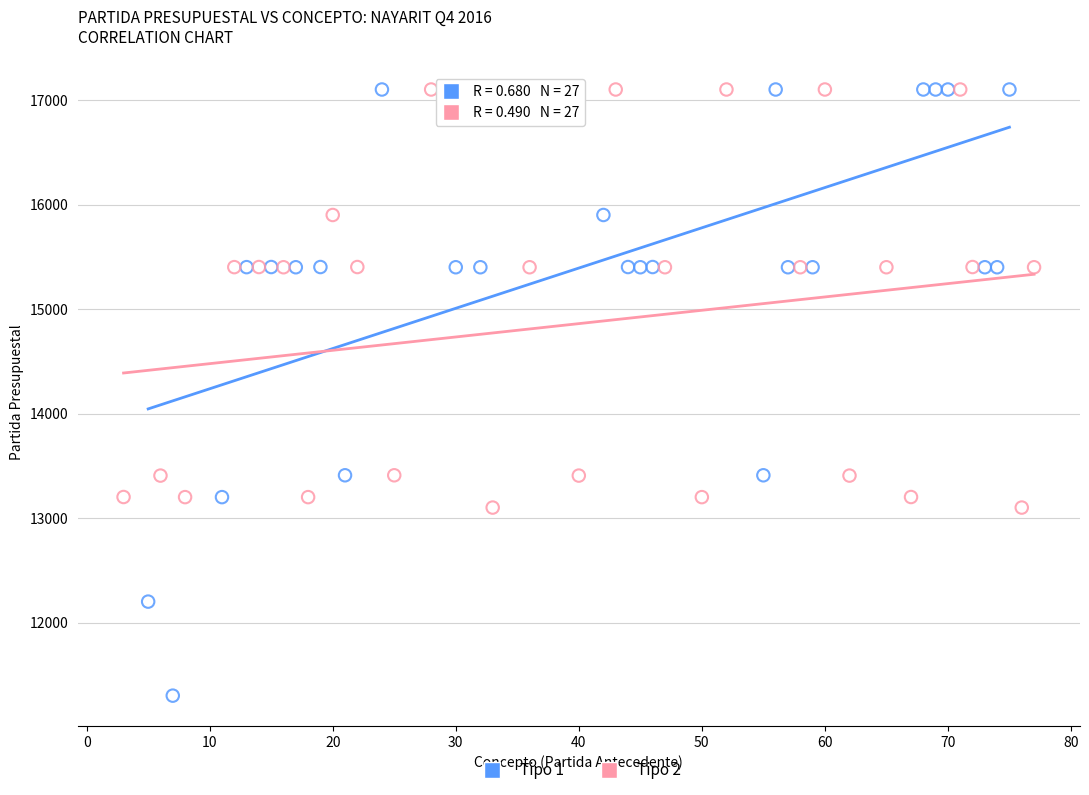

Which series contains the lowest Y value?

Tipo 1